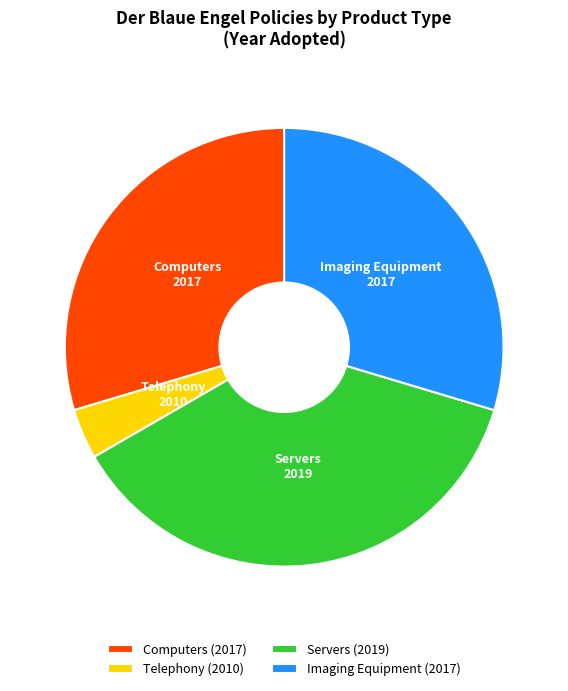

How many segments does this pie chart have?

4